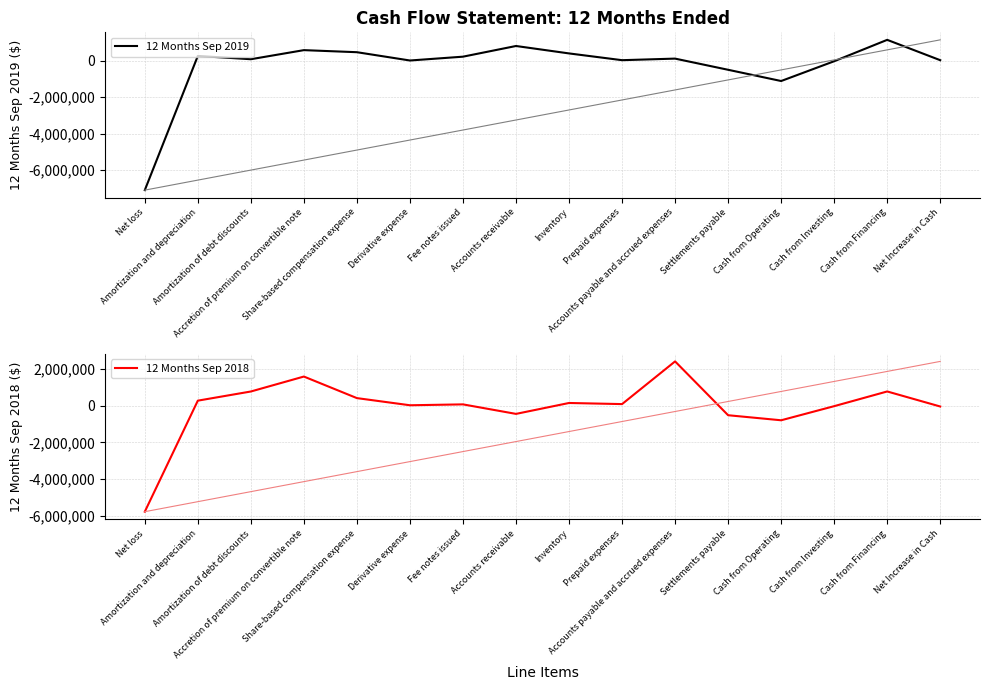

What is the value of the 12 Months Sep 2019 point at the 15th from the left?

1162322